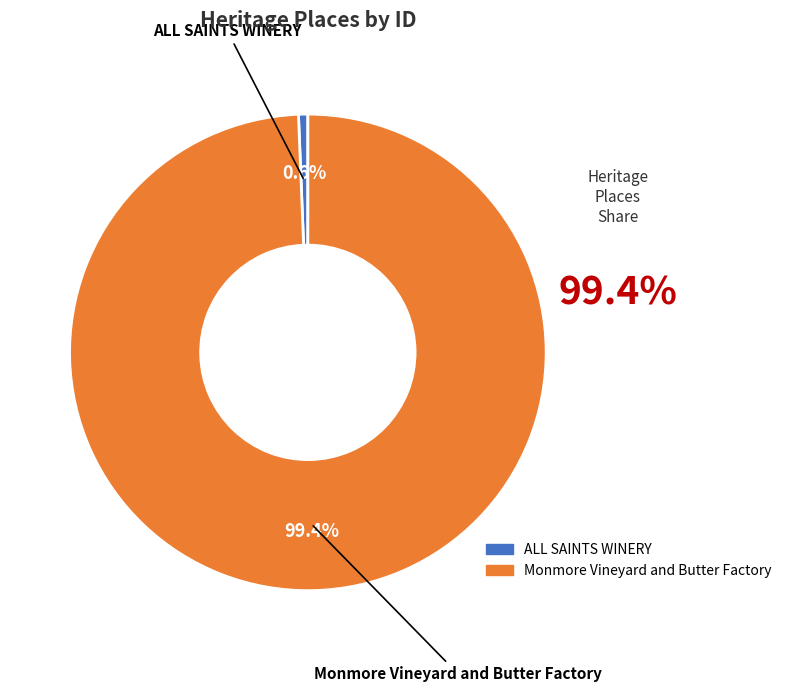

What is the ratio of the value at Monmore Vineyard and Butter Factory to the value at ALL SAINTS WINERY?

157.7